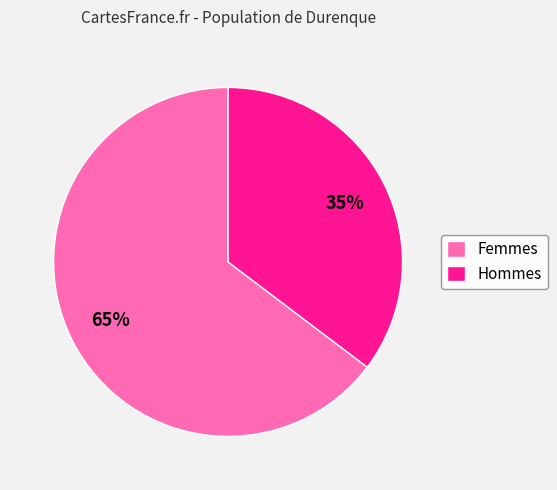

Which category has the smallest portion of the pie?

Hommes